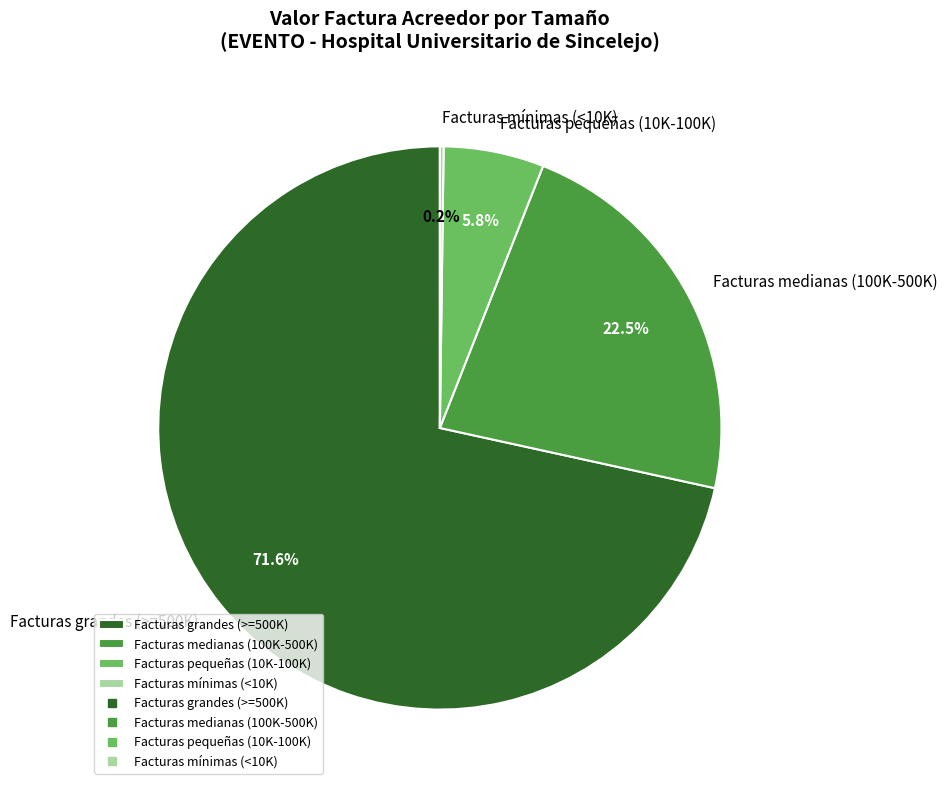

Does any single category account for the majority?

Yes